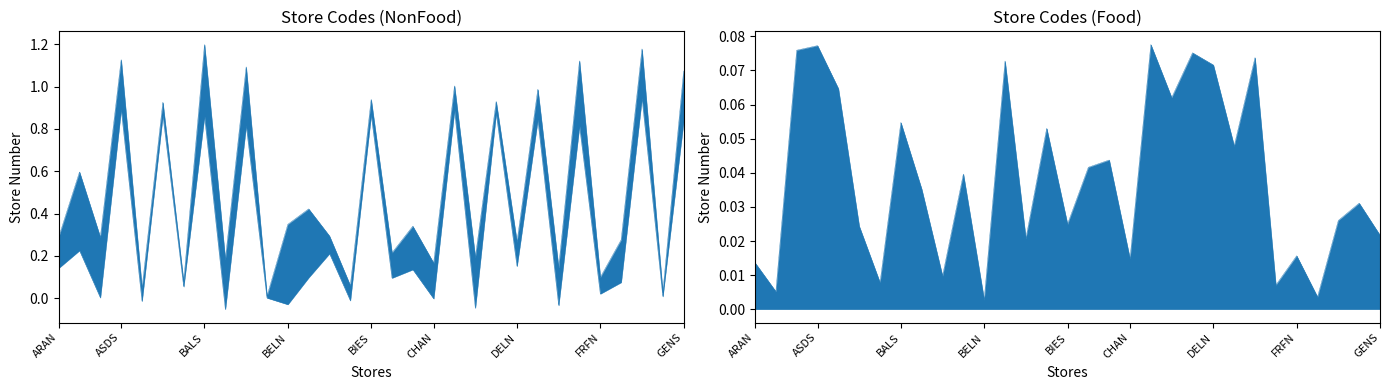

True or false: Store Numbers has a value of 0.1 at CHFN.

False